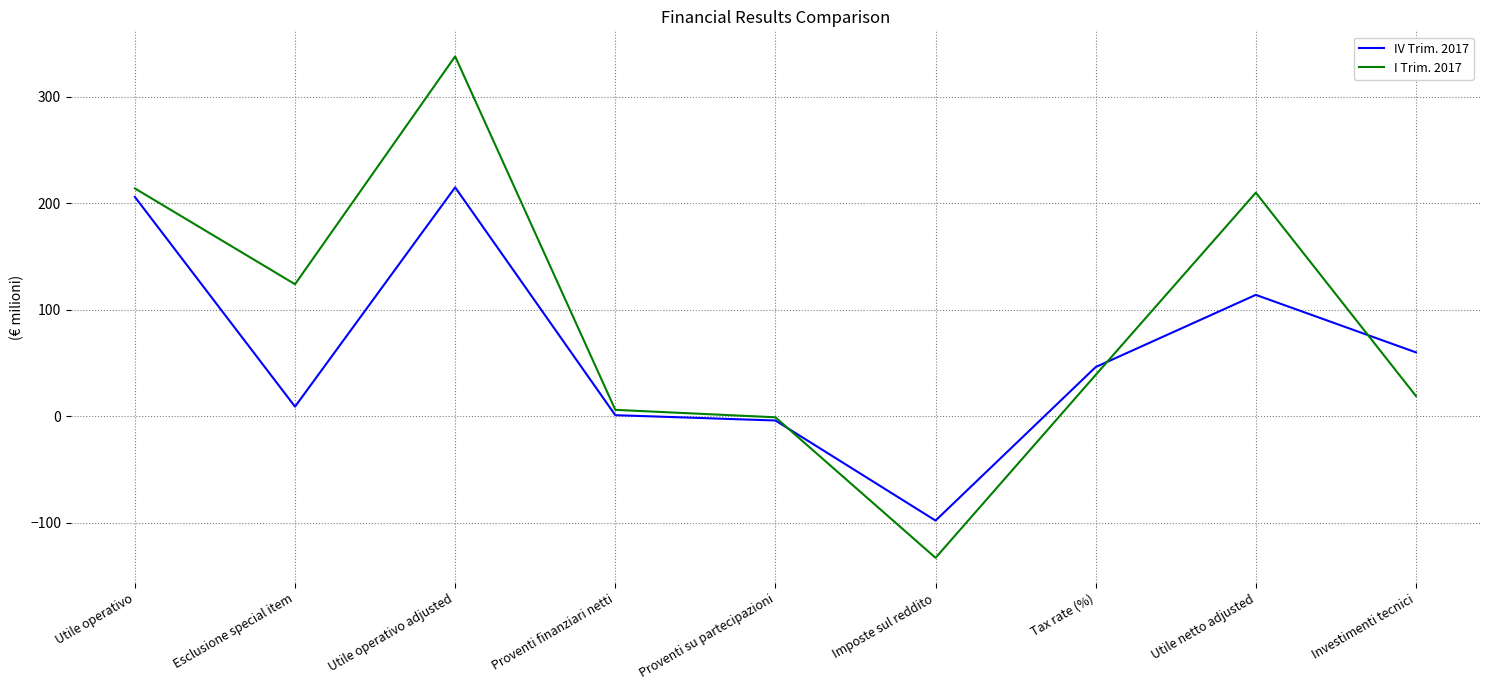

What is the difference between the maximum and minimum values in the I Trim. 2017 series?

471.0